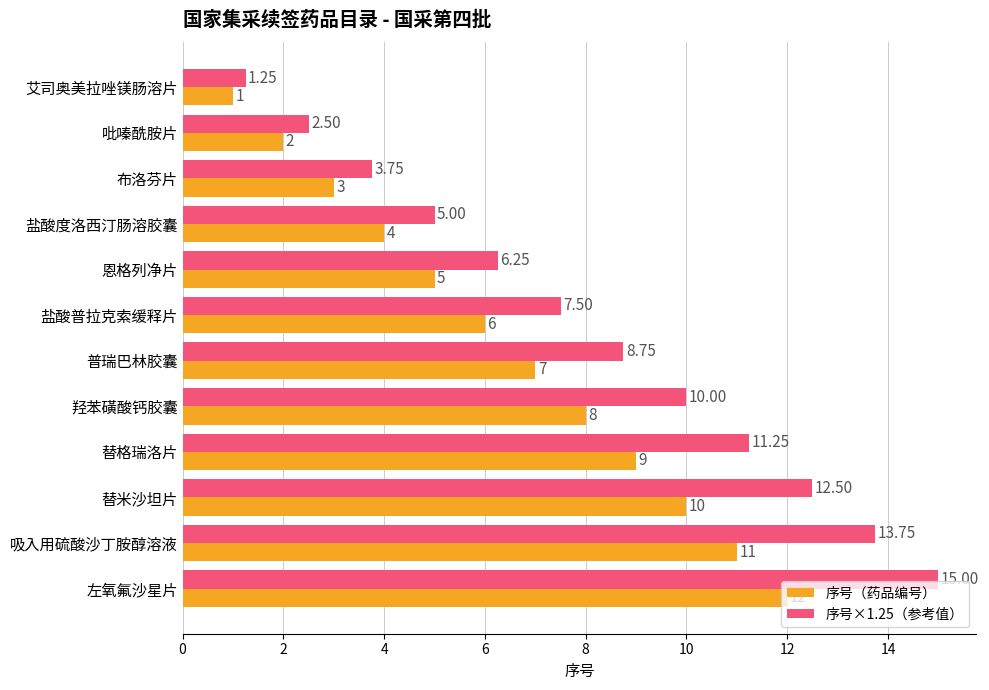

At which label does 序号（药品编号） reach its peak?

左氧氟沙星片